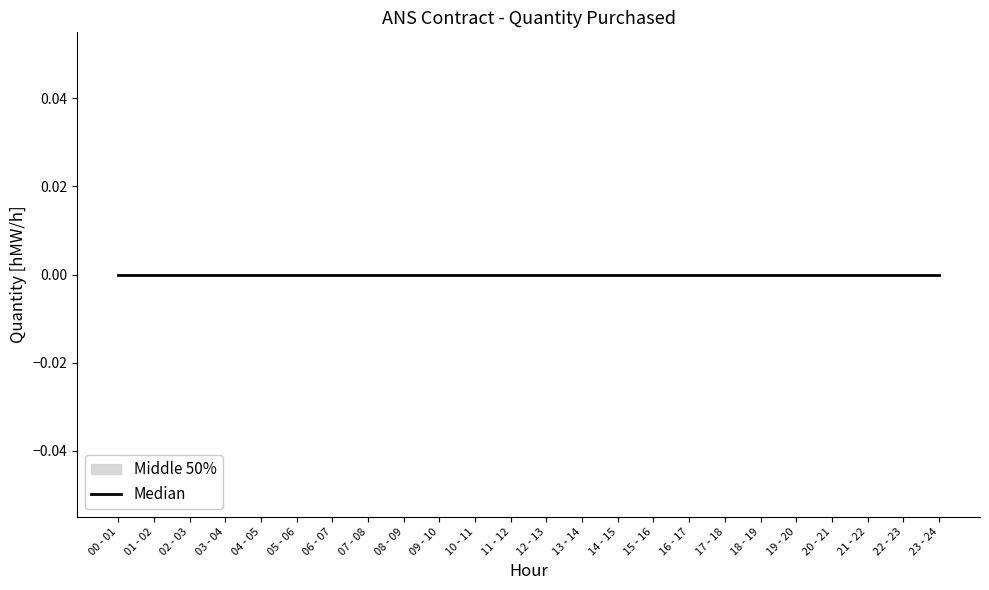

The value of 05.08 at 02 - 03 is 0. True or false?

True